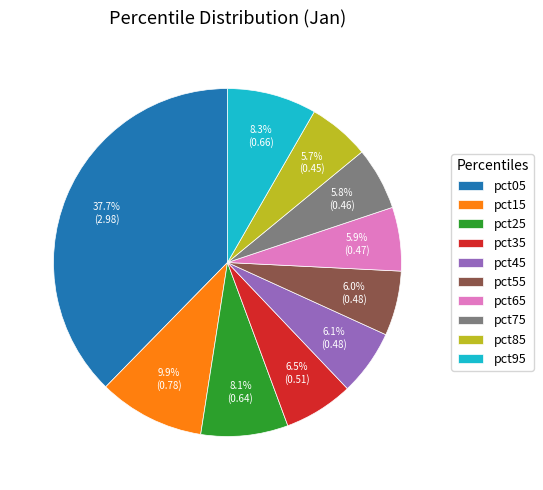

True or false: pct25 accounts for 21% of the total.

False